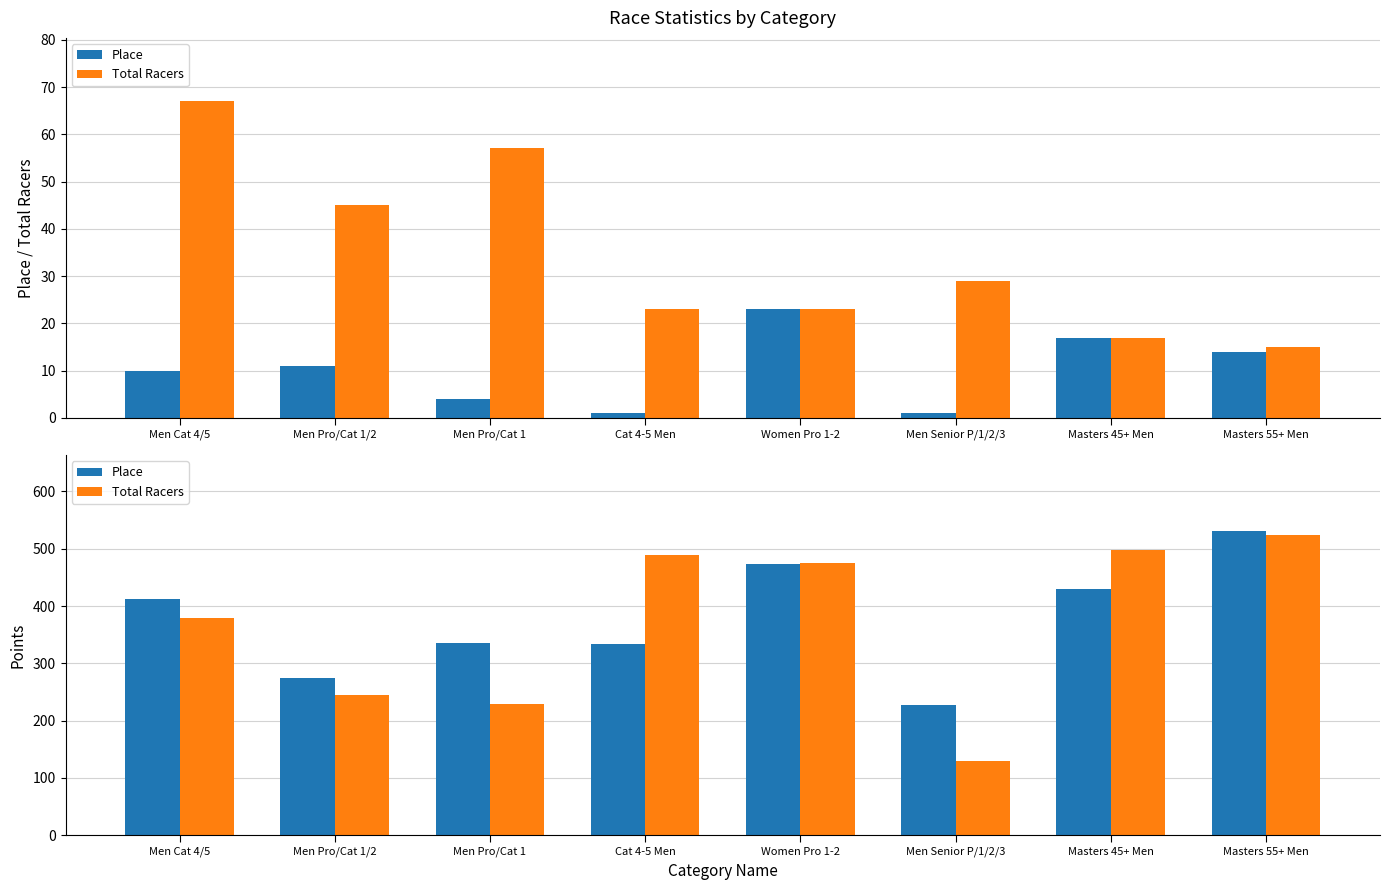

At Cat 4-5 Men, list the series in order from smallest to largest.

Place, Total Racers